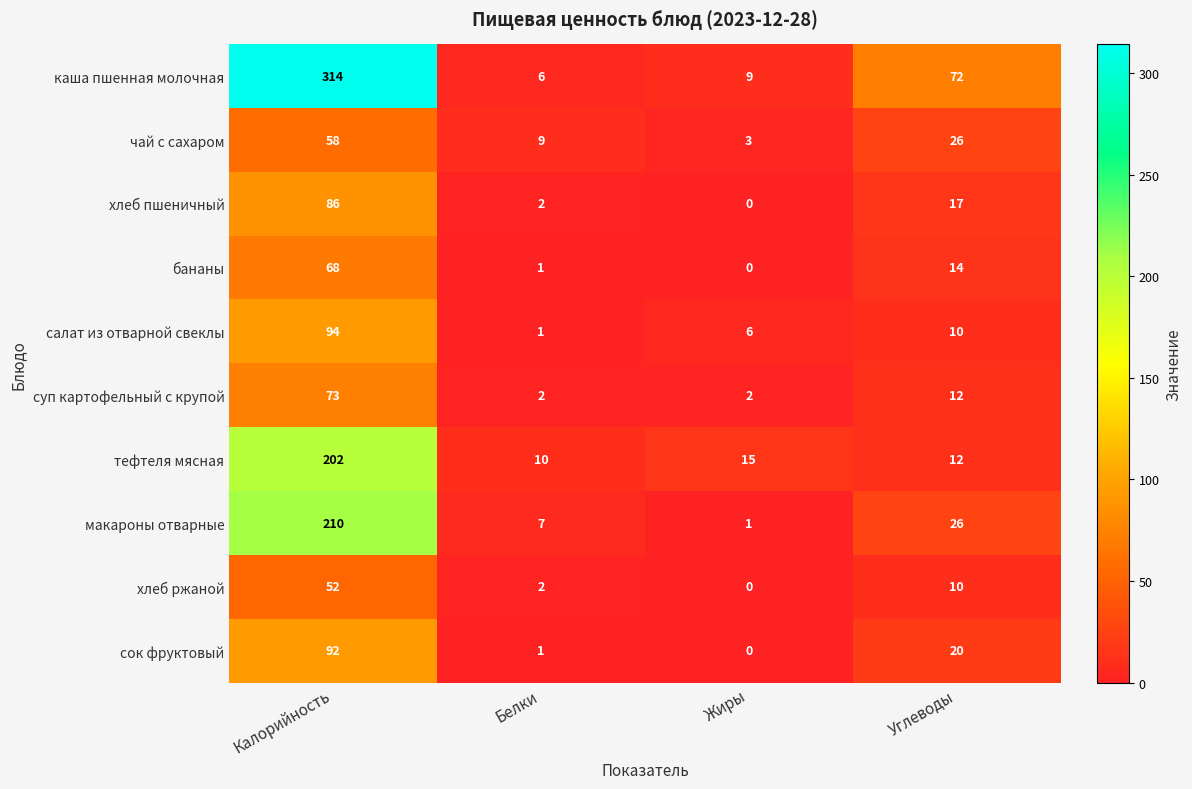

Which series has the largest range (max minus min)?

каша пшенная молочная